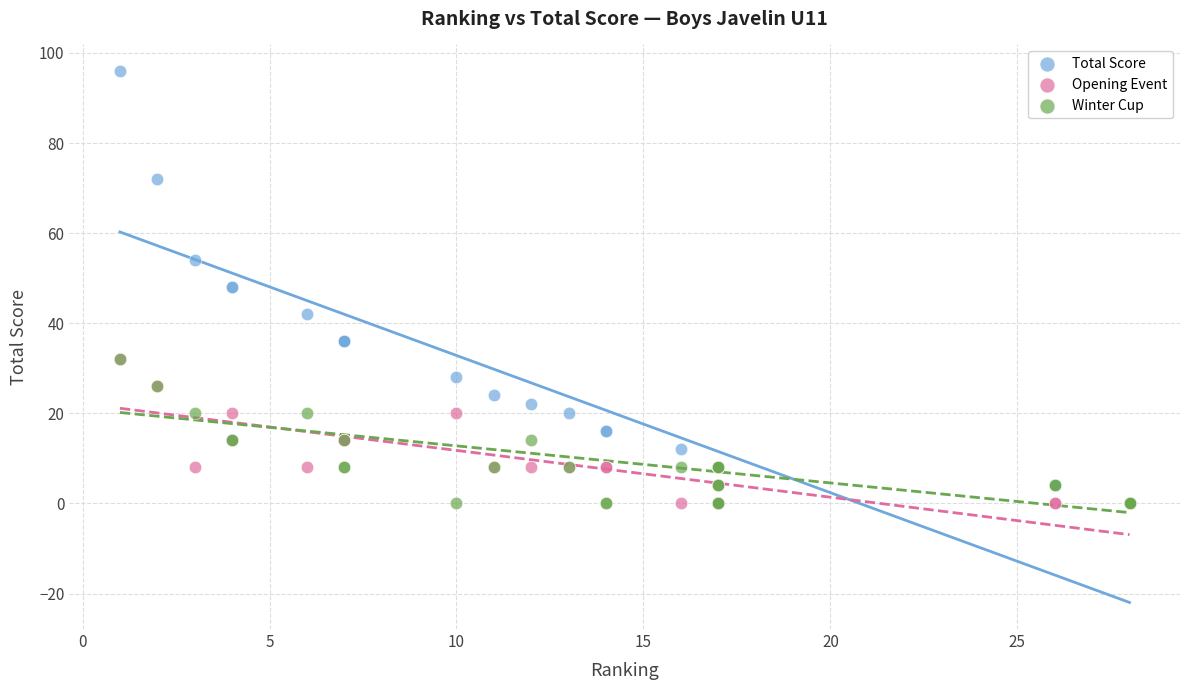

What are all the series names shown in the legend?

Total Score, Opening Event, Winter Cup